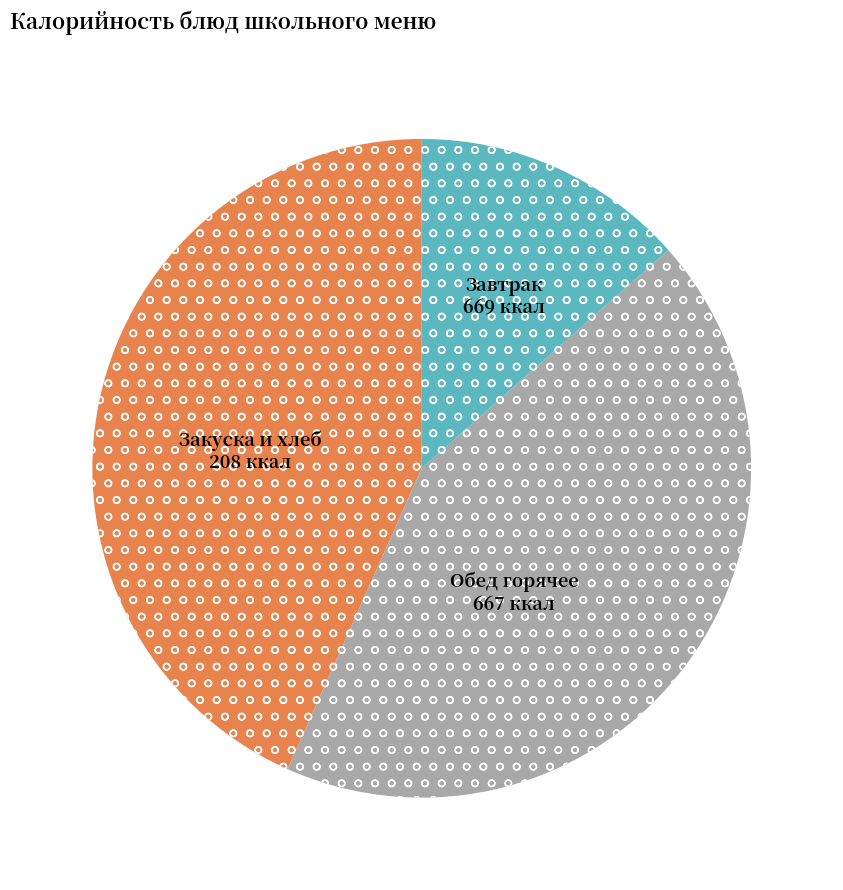

Does any single category account for the majority?

No